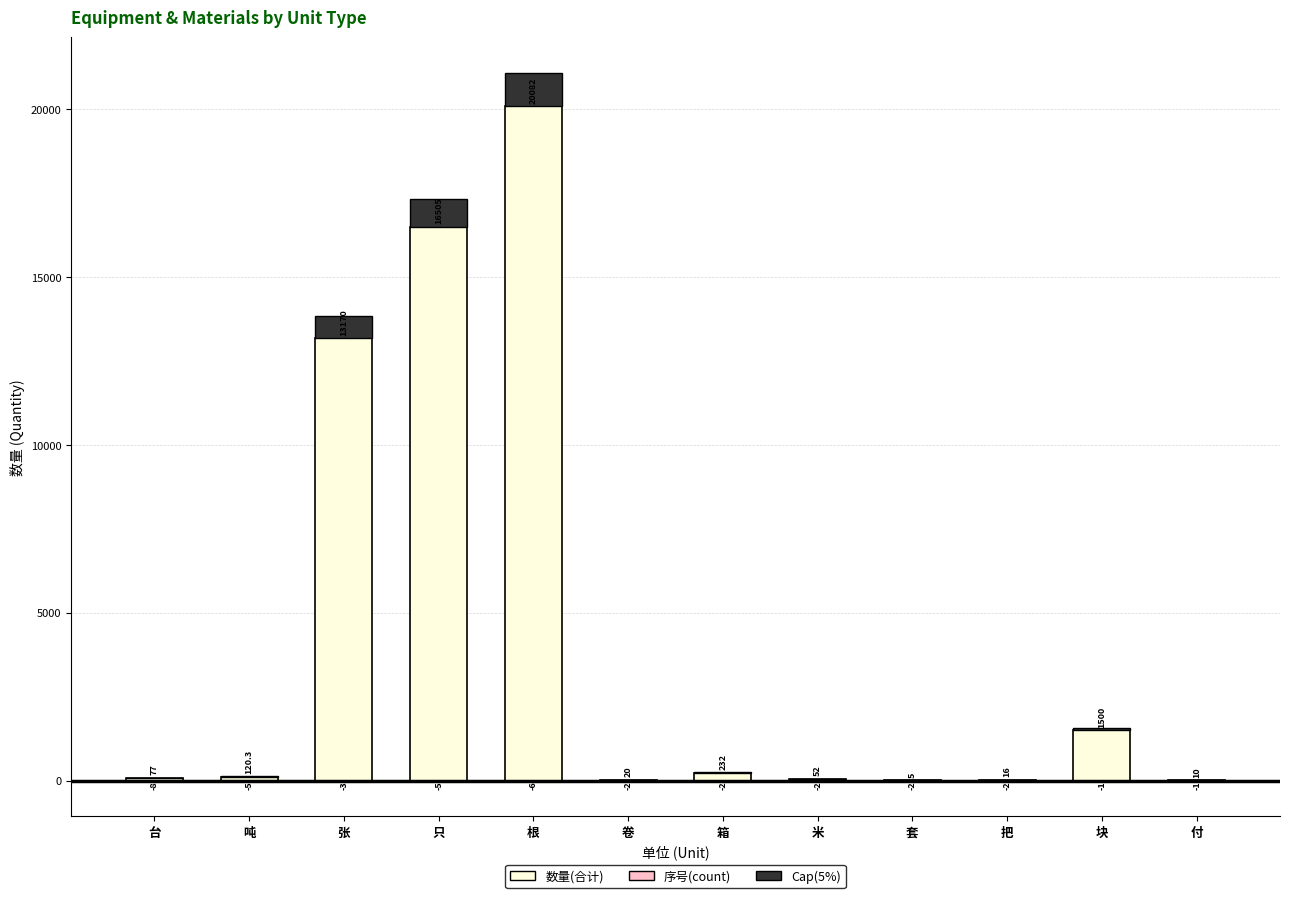

What is the difference between the 数量(合计) values at 米 and 块?

1448.0